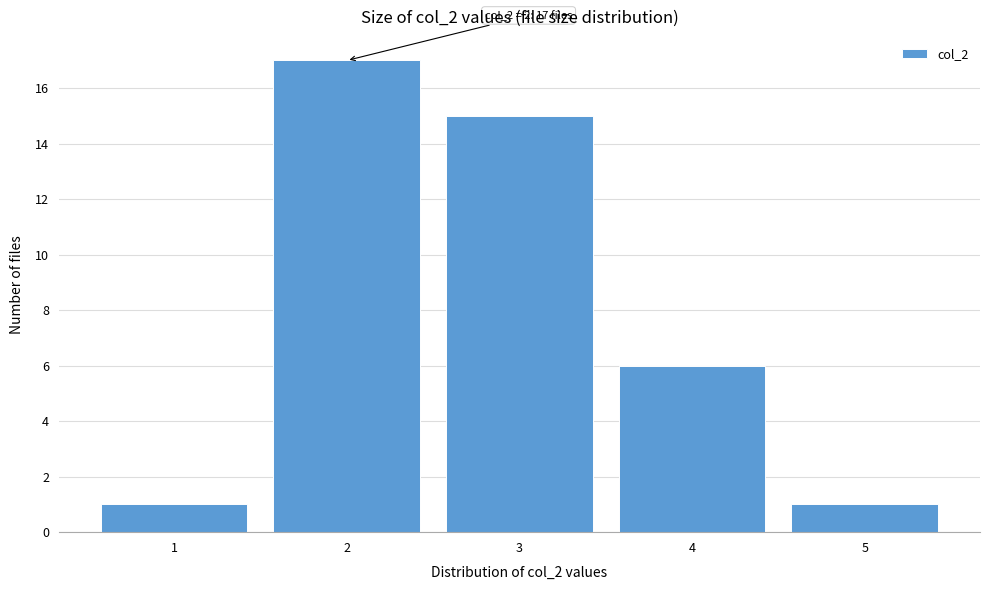

Over which range of the x-axis is the bar tallest?

1.5 to 2.5